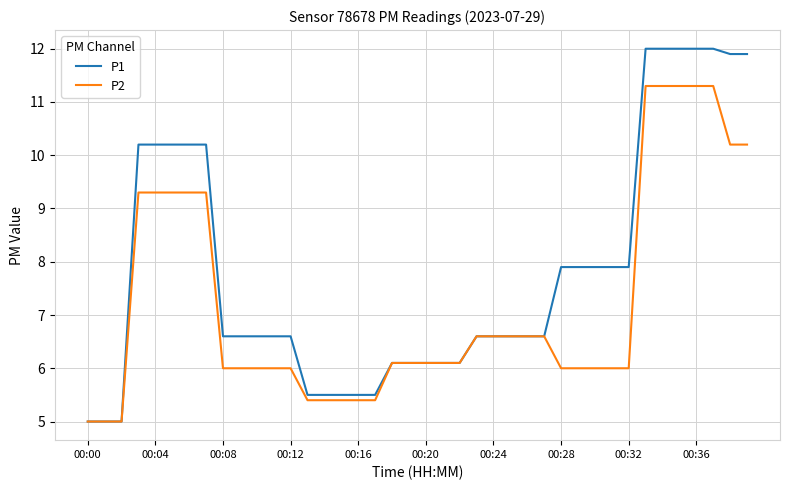

What is the smallest value displayed?

5.0